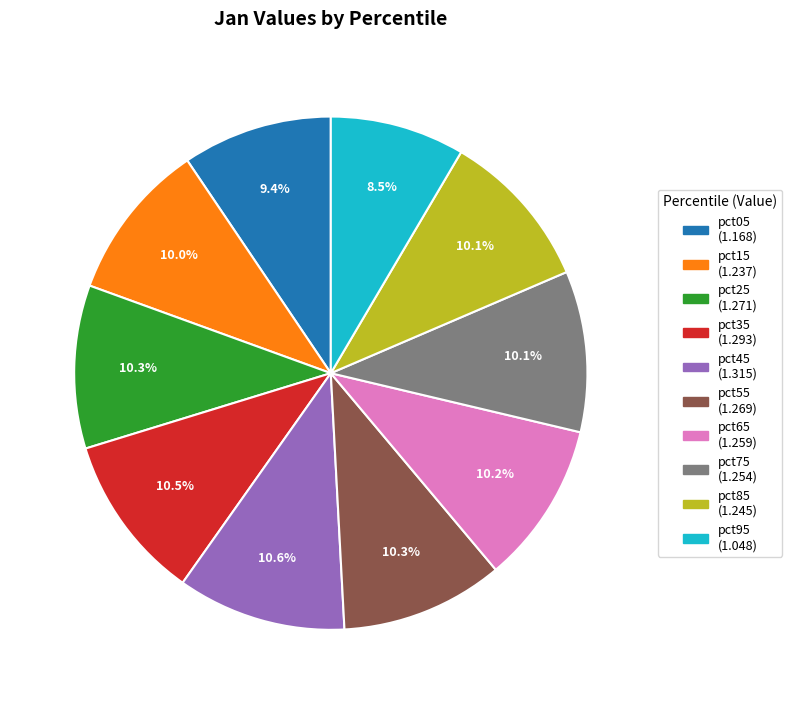

To the nearest percent, what percentage of the pie is pct25?

10%